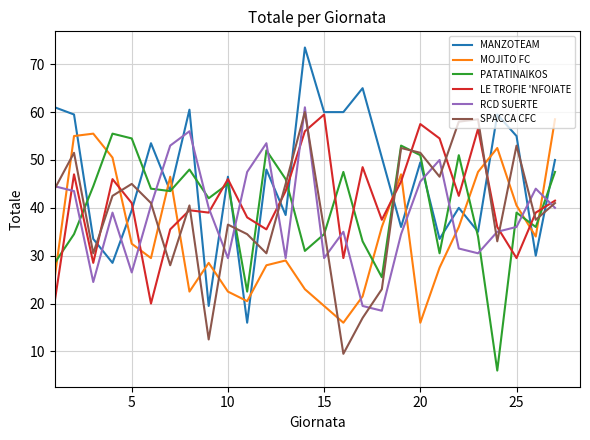

What are all the series names shown in the legend?

MANZOTEAM, MOJITO FC, PATATINAIKOS, LE TROFIE 'NFOIATE, RCD SUERTE, SPACCA CFC